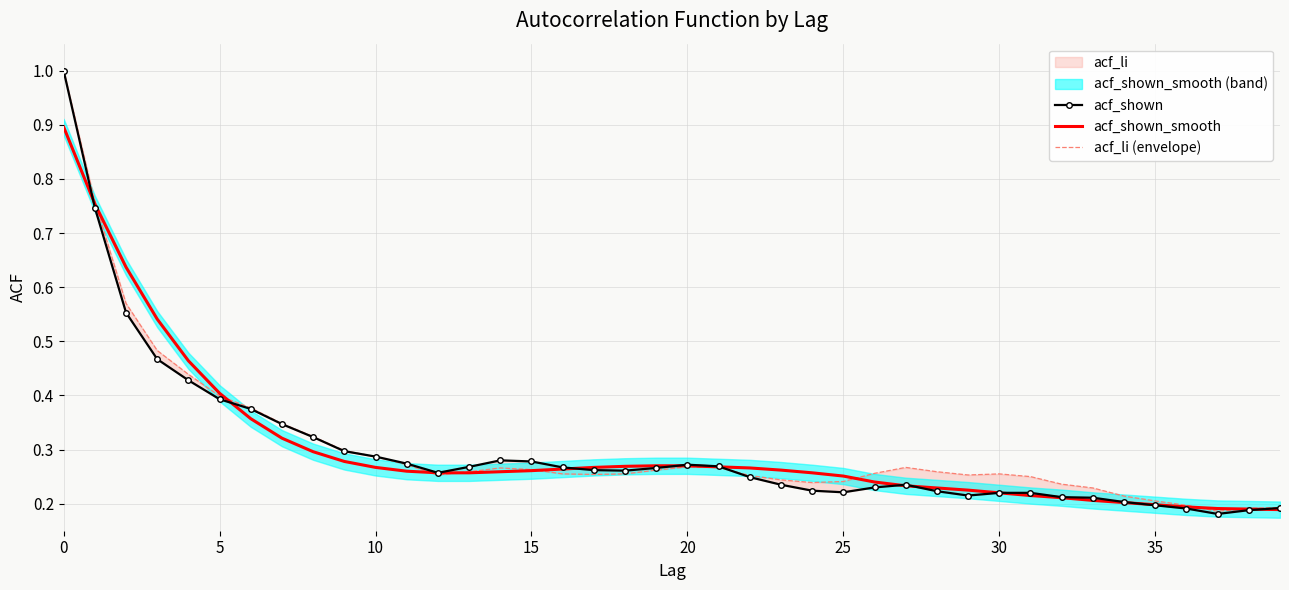

Rank the series at 36 from highest to lowest value.

acf_li (envelope), acf_shown_smooth, acf_shown